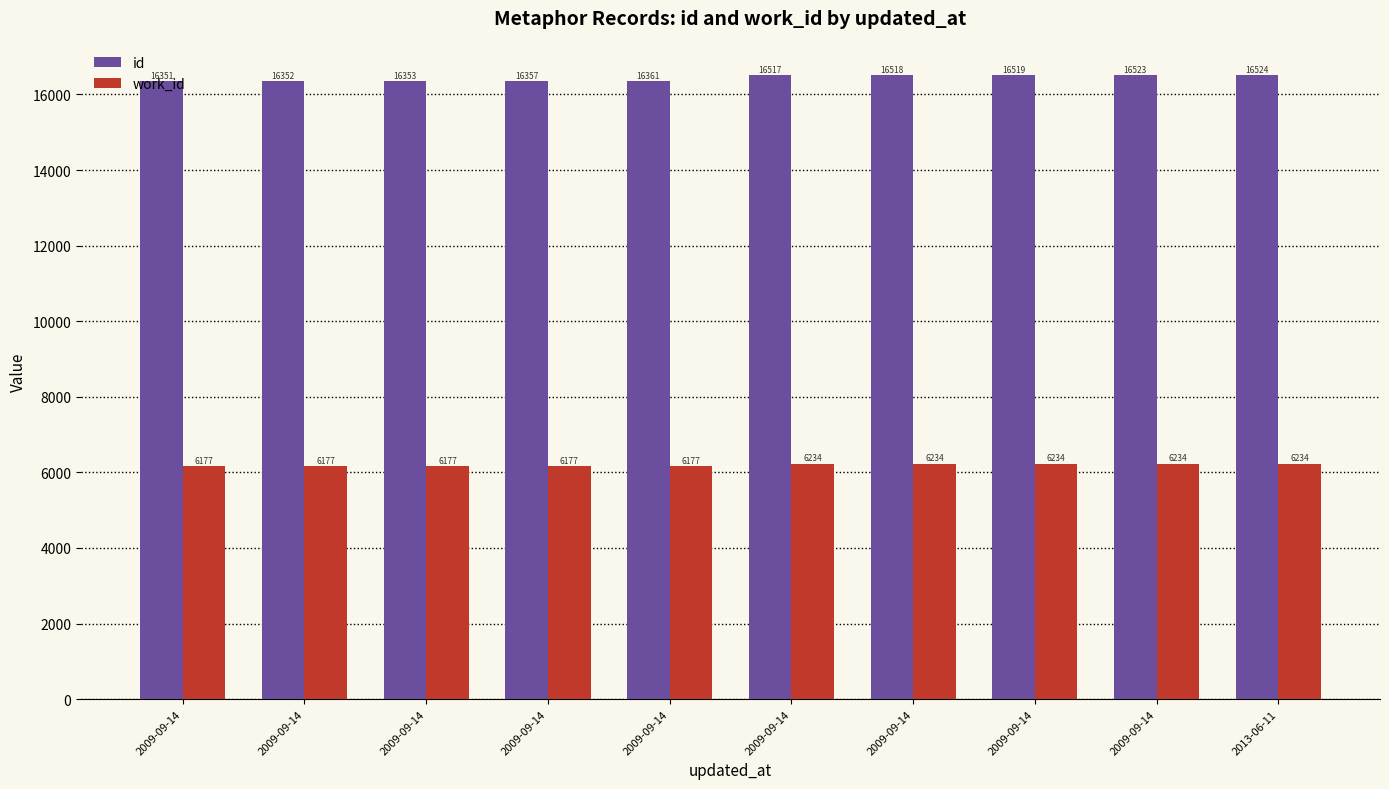

What is the greatest value displayed?

16524